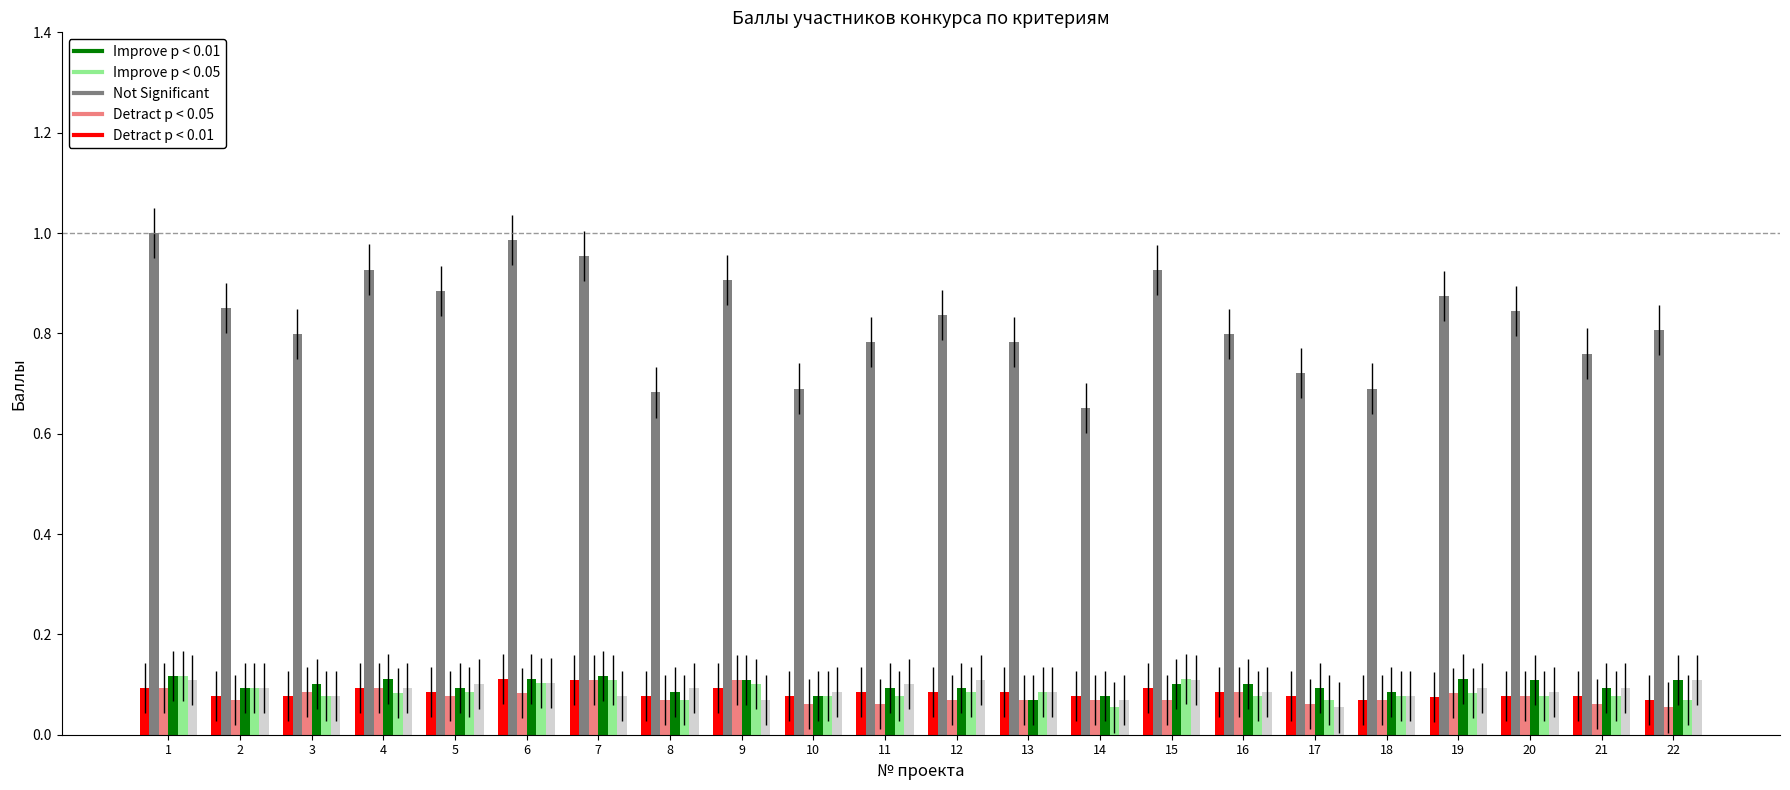

What is the total value across all series at 19?

1.3